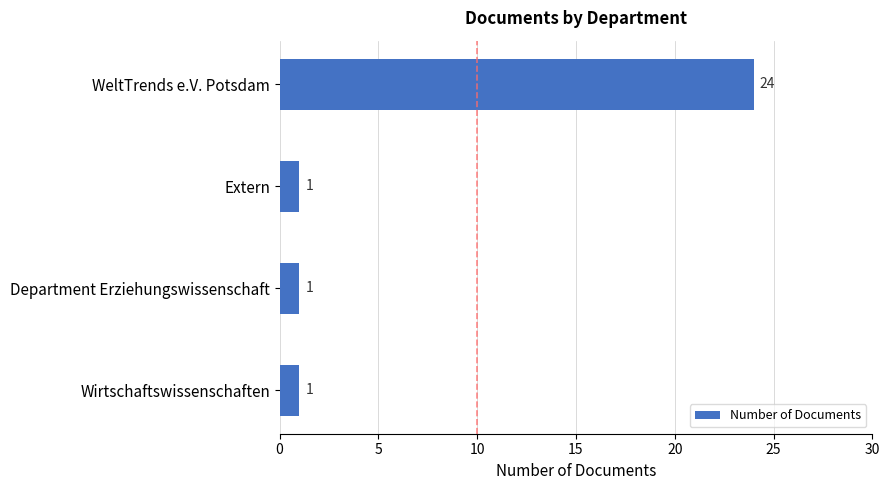

The chart shows a value of 1 at Department Erziehungswissenschaft. True or false?

True